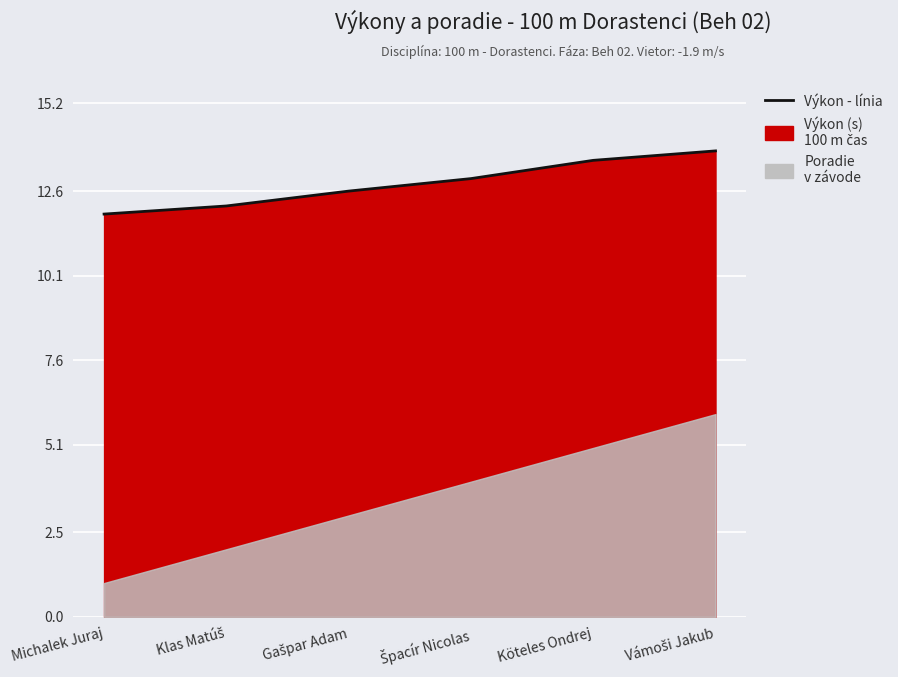

The value at Gašpar Adam is 19.3. True or false?

False